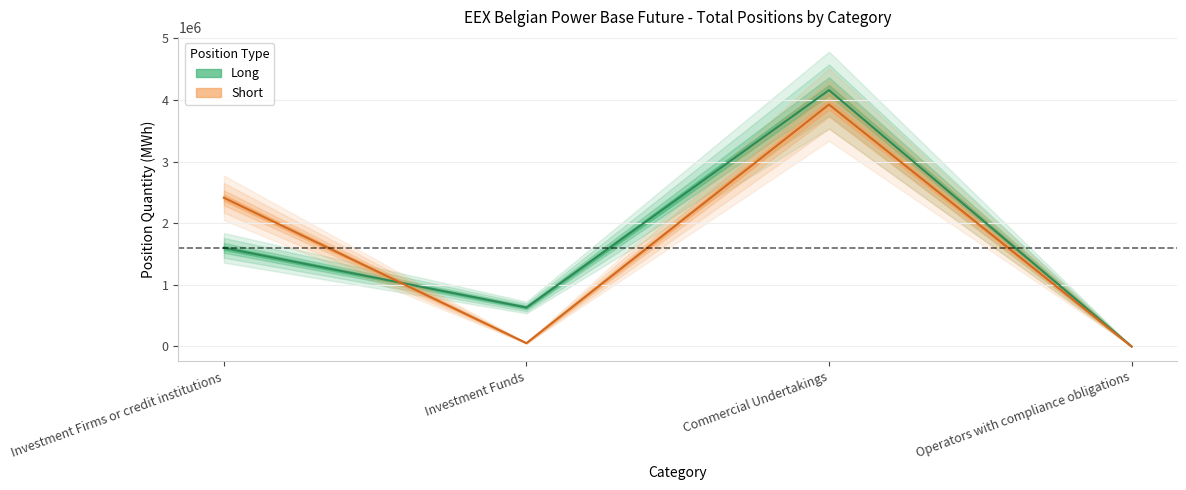

How many data points does each series have?

4